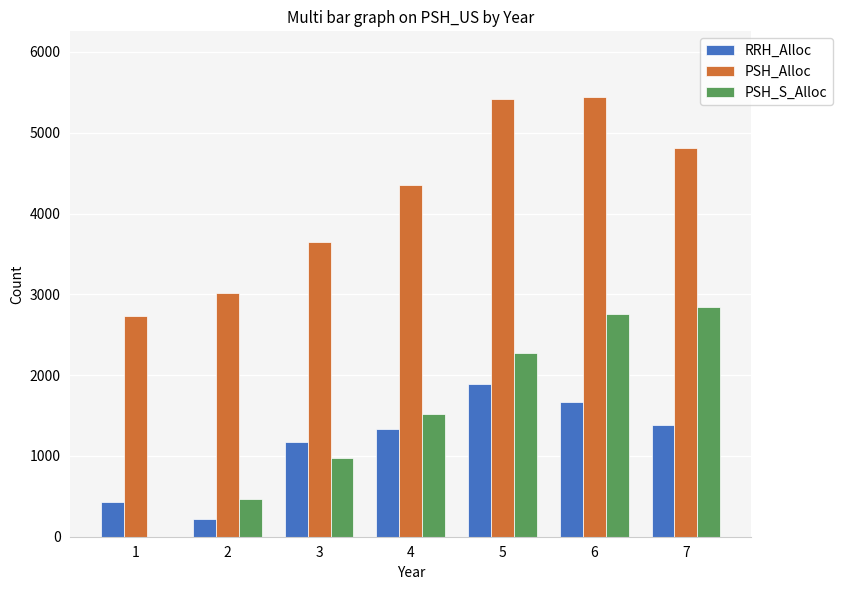

Reading right to left, what are all the values shown in this chart?

RRH_Alloc: 7=1382	6=1671	5=1890	4=1339	3=1174	2=220	1=427
PSH_Alloc: 7=4808	6=5439	5=5412	4=4353	3=3649	2=3016	1=2736
PSH_S_Alloc: 7=2846	6=2761	5=2279	4=1522	3=977	2=469	1=0